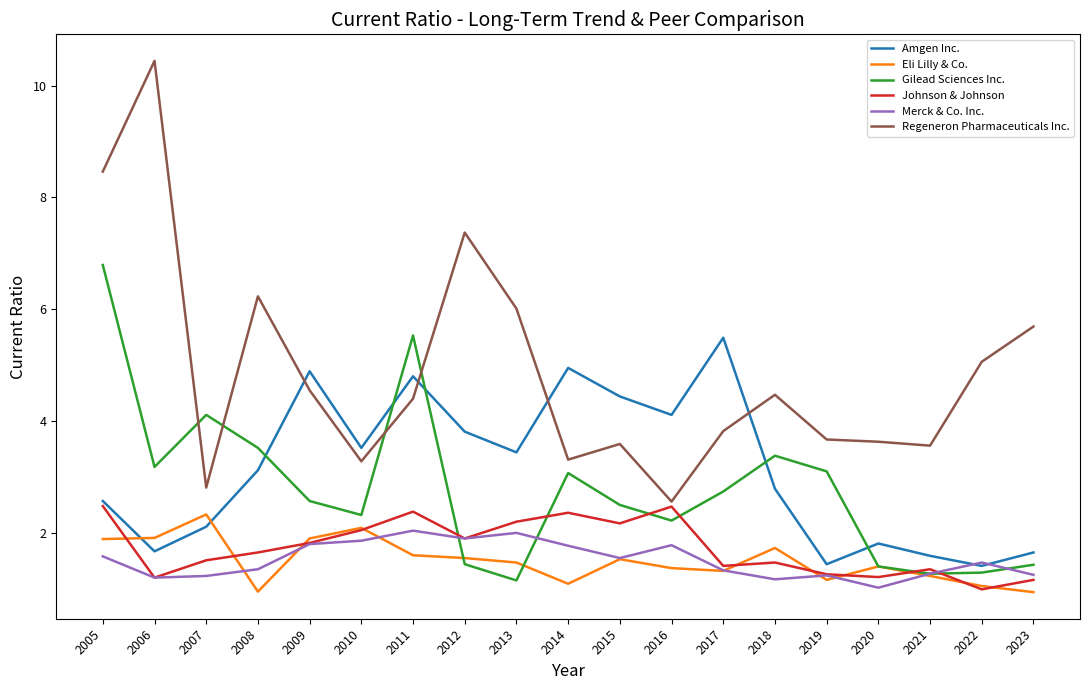

What are all the series names shown in the legend?

Amgen Inc., Eli Lilly & Co., Gilead Sciences Inc., Johnson & Johnson, Merck & Co. Inc., Regeneron Pharmaceuticals Inc.